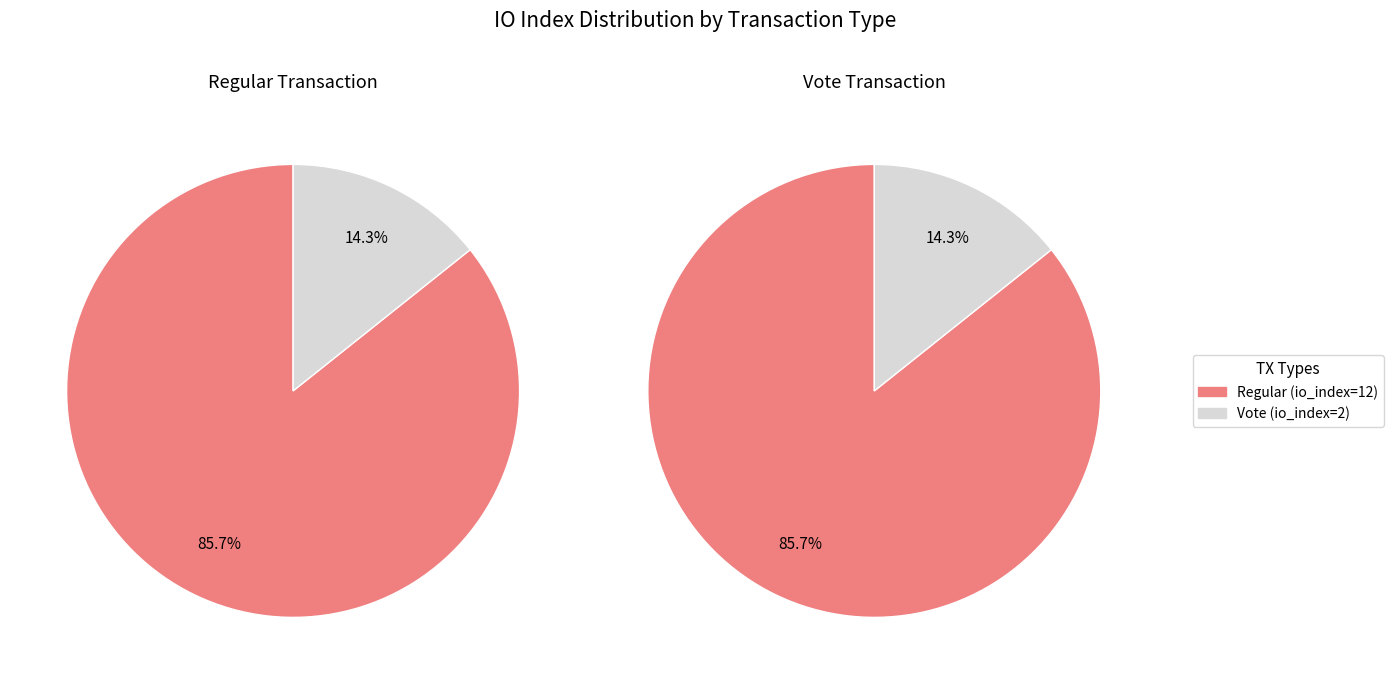

Which category has the biggest portion of the pie?

Regular